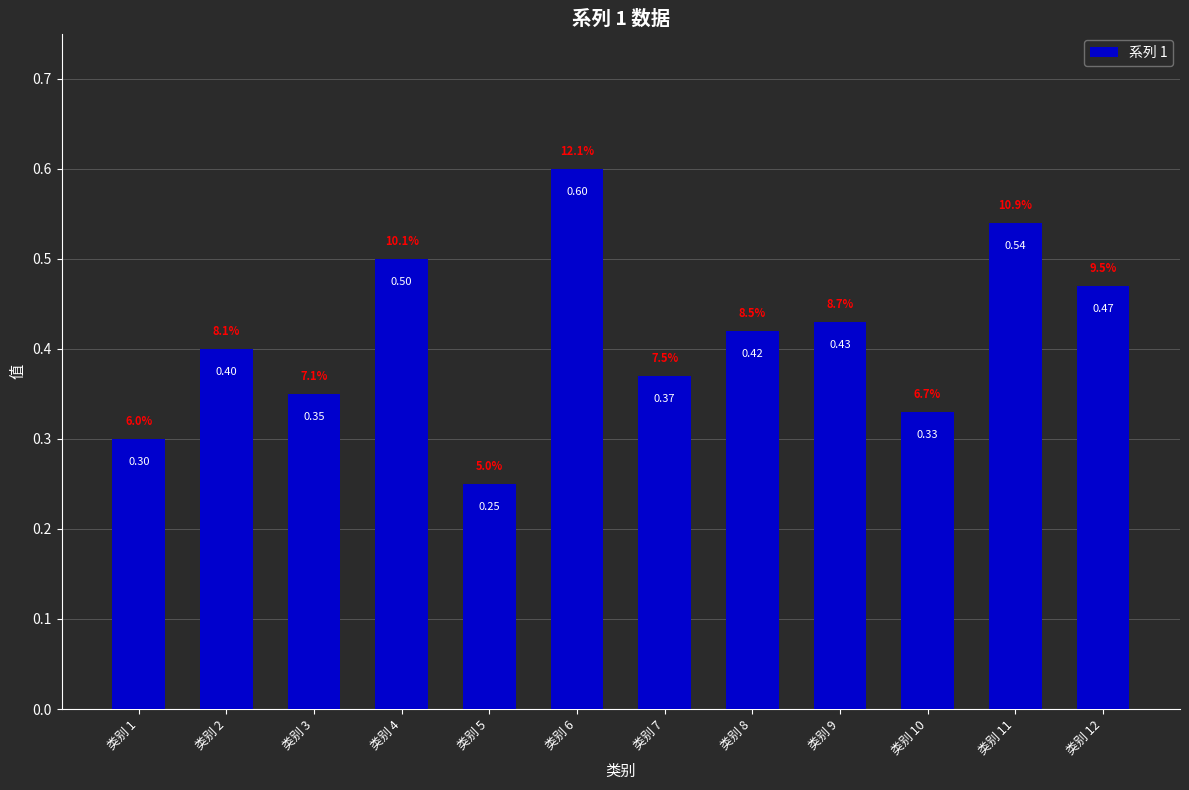

Is it true that the value at 类别 12 is 0.5?

True